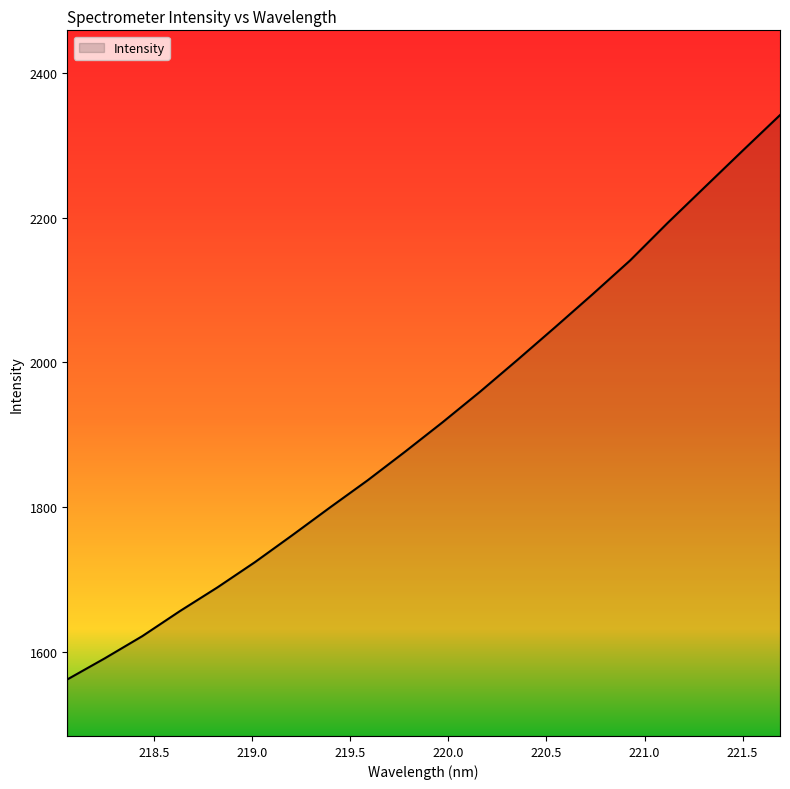

What is the maximum value shown in the chart?

2341.8